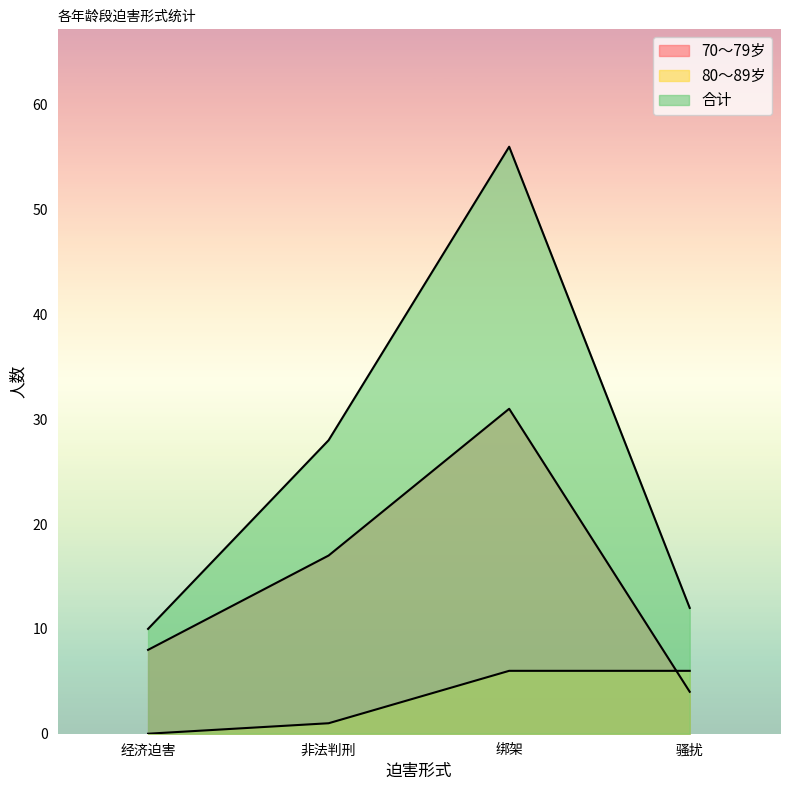

Which series changed the most between 绑架 and 骚扰?

合计